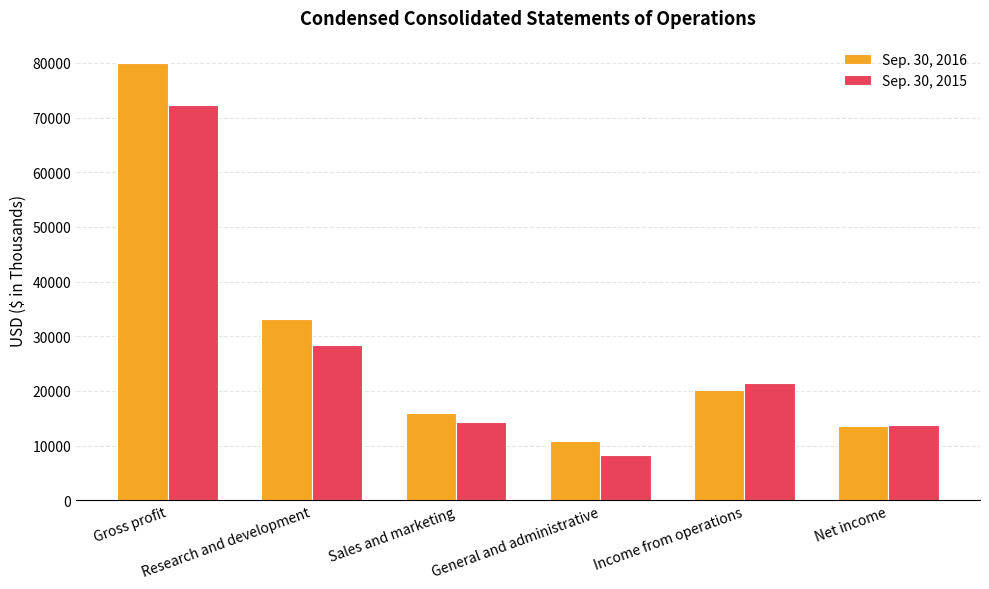

Reading left to right, list all the values displayed in this chart.

Sep. 30, 2016: 80064	33191	15916	10755	20202	13532
Sep. 30, 2015: 72215	28326	14249	8200	21440	13699